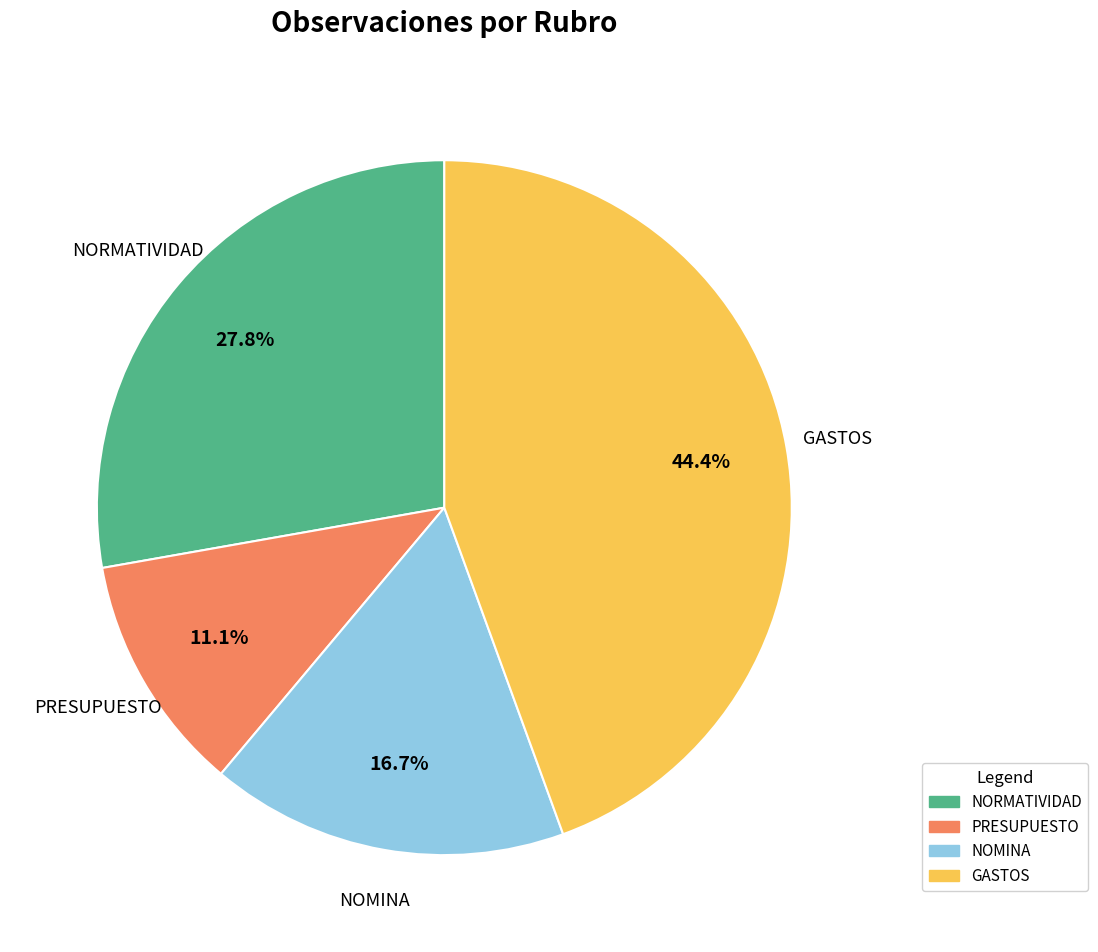

What is the smallest slice in the pie chart?

PRESUPUESTO